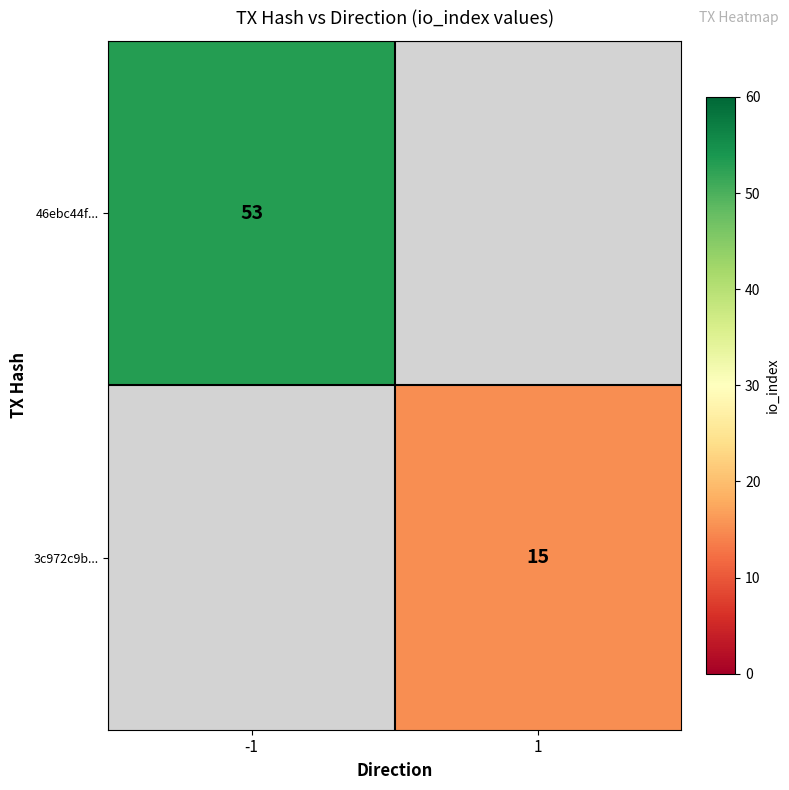

Is it true that 3c972c9b... equals 25 at 1?

False